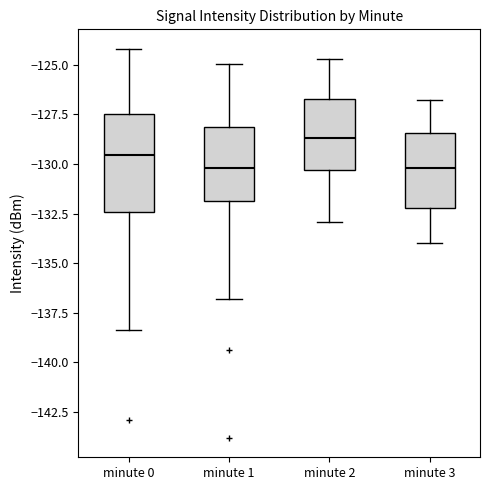

Which box is the tallest, from its lower edge to its upper edge?

minute 0